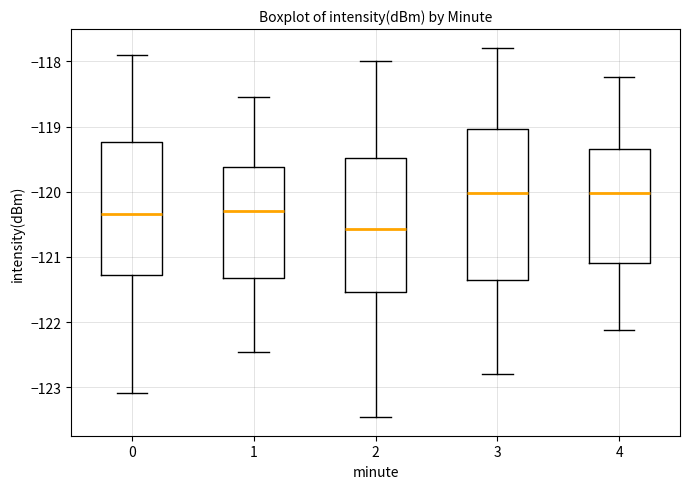

Reading left to right, transcribe this box plot: for each box, give where its median line is, the range the box spans, and where its two whiskers end, as read against the y-axis. The values are not printed on the chart, so give them approximately, as read against the axis.

0: median -120.3, box -121.3 to -119.2, whiskers -123.1 to -117.9
1: median -120.3, box -121.3 to -119.6, whiskers -122.5 to -118.5
2: median -120.6, box -121.5 to -119.5, whiskers -123.5 to -118.0
3: median -120.0, box -121.3 to -119.0, whiskers -122.8 to -117.8
4: median -120.0, box -121.1 to -119.3, whiskers -122.1 to -118.2